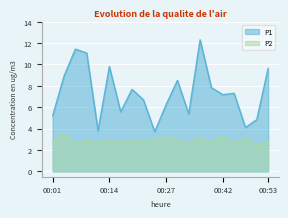

True or false: P2 and P1 intersect in this chart.

False